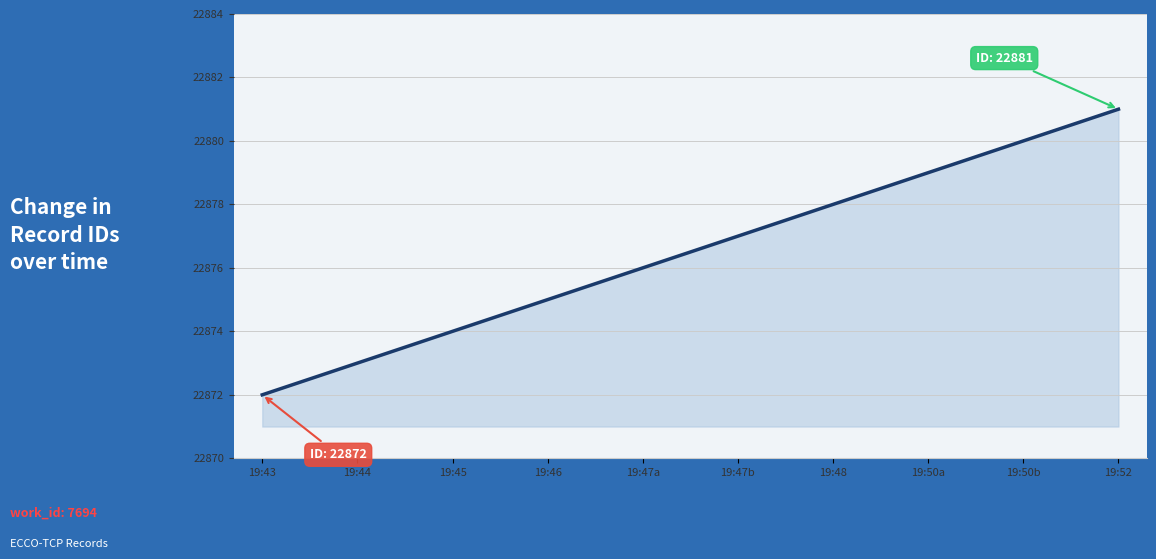

True or false: the data shows 22880 at 19:50b.

True